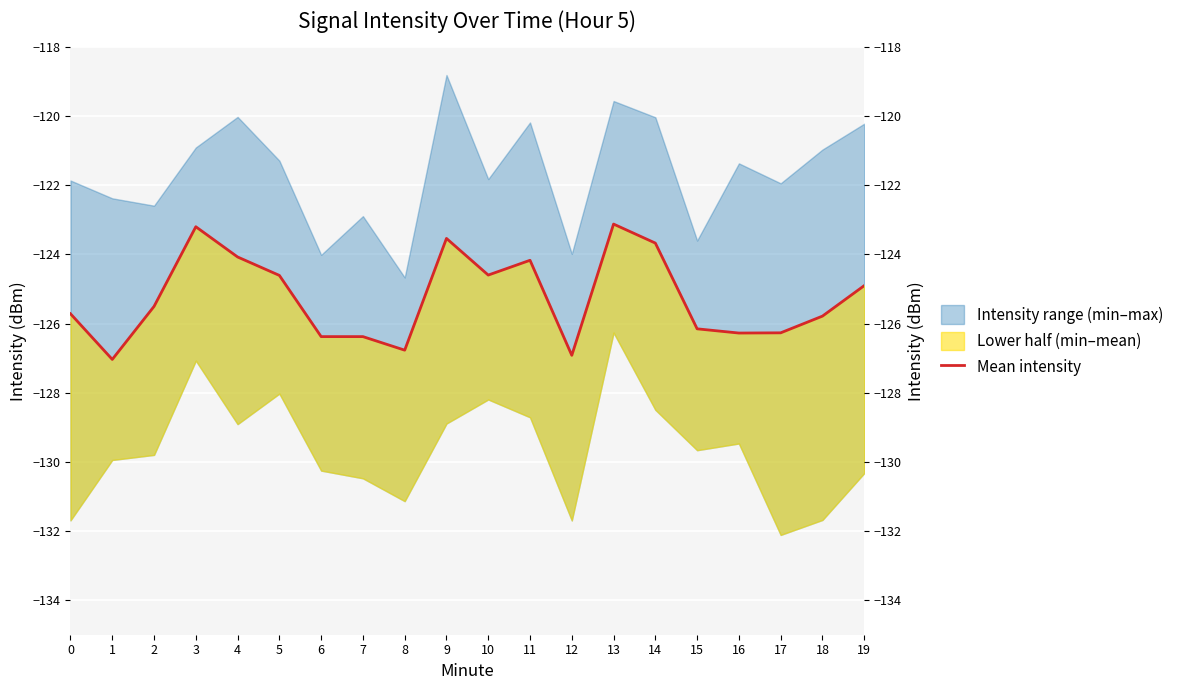

The chart shows a value of -123.2 at 3. True or false?

True